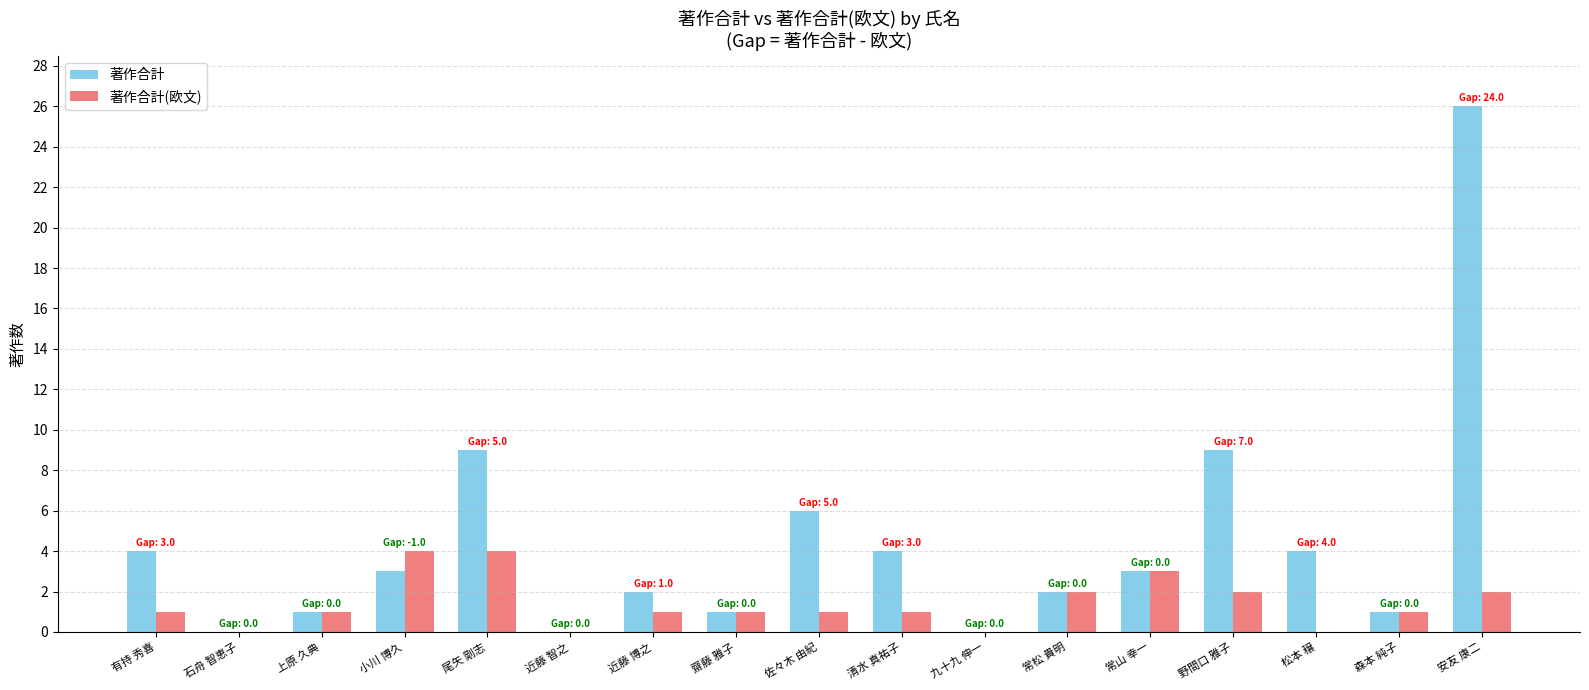

Which series changed the most between 常山 幸一 and 野間口 雅子?

著作合計